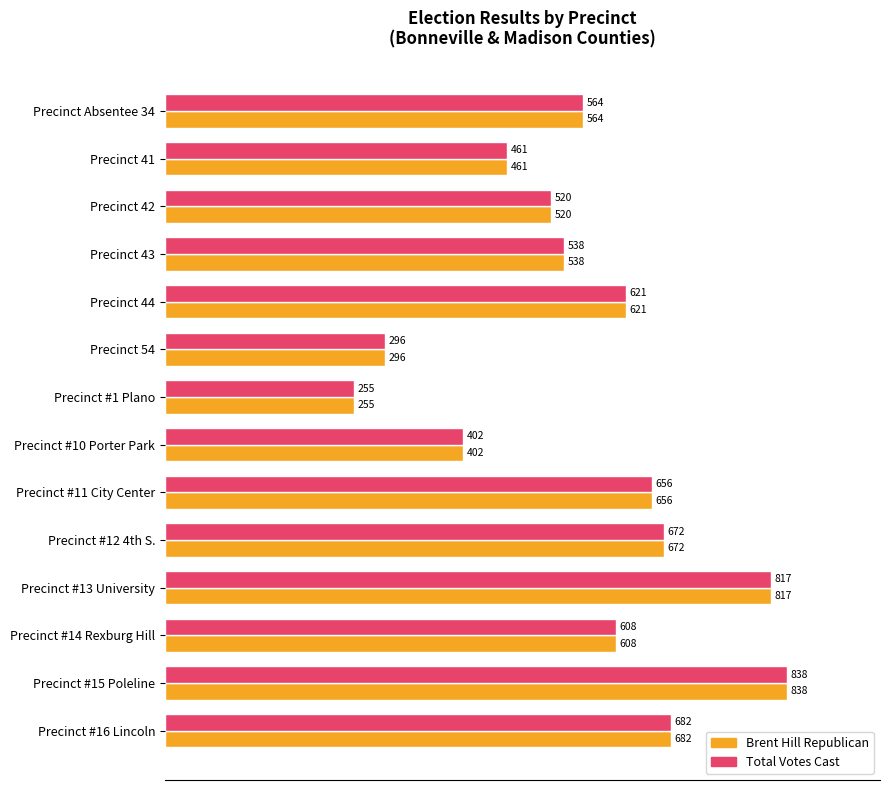

Is the value of Total Votes Cast at Precinct #15 Poleline greater than the value of Brent Hill Republican at Precinct 42?

Yes